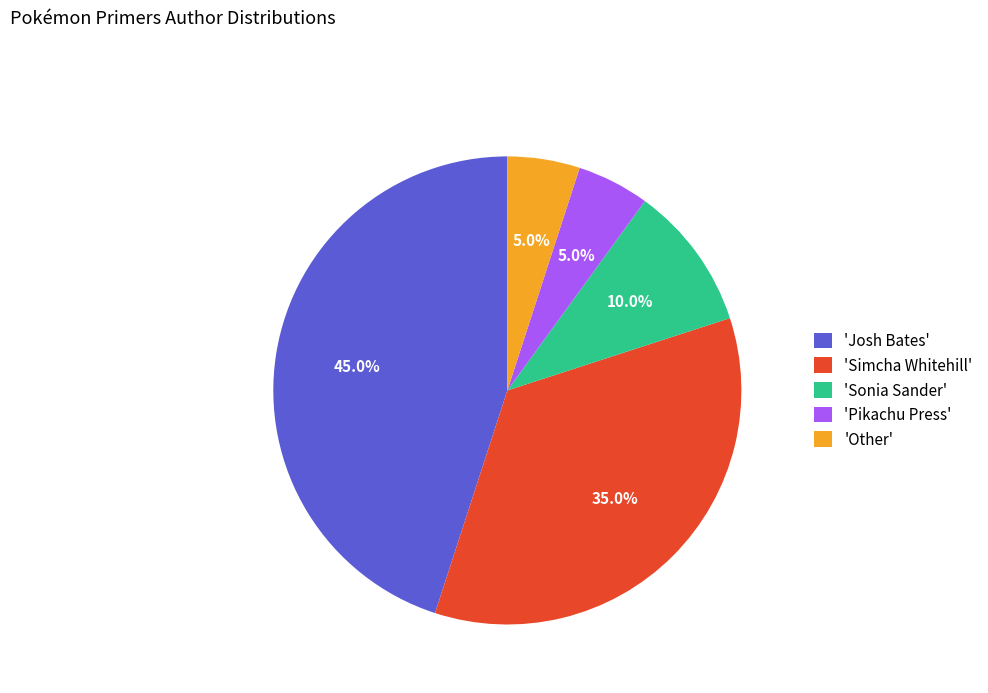

Does any single category account for the majority?

No